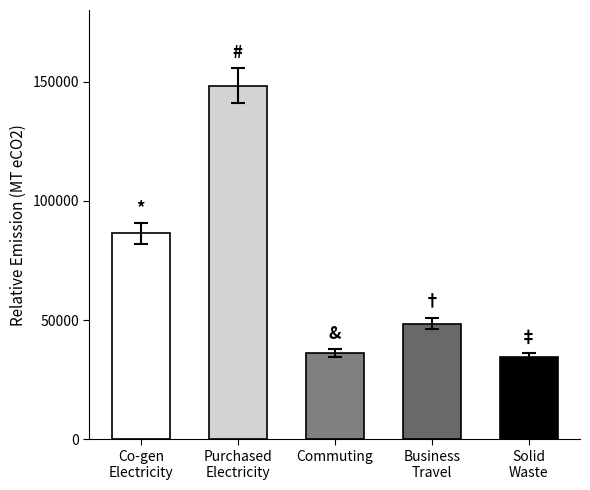

Reading left to right, list all the values displayed in this chart.

86326.8	148333.8	36187.6	48550.8	34360.4